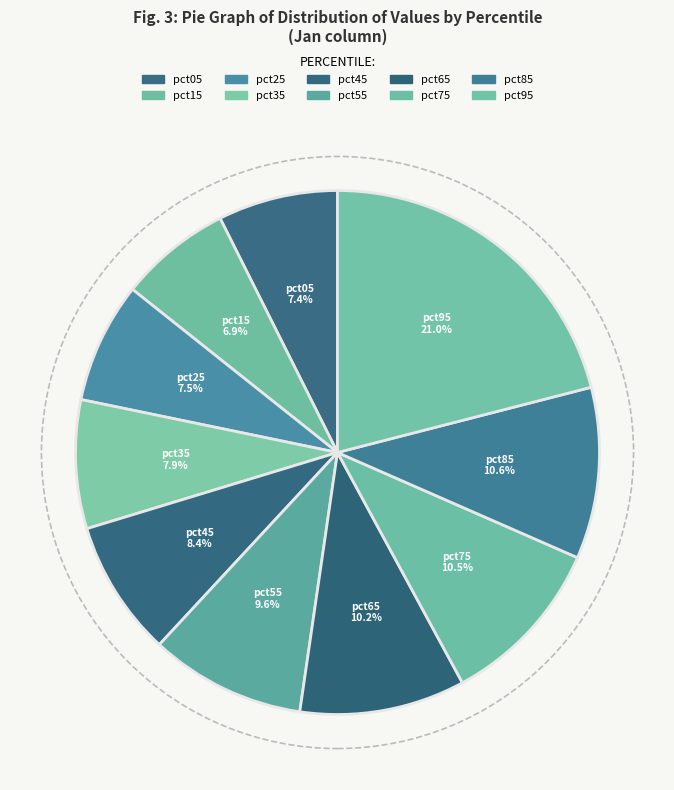

To the nearest percent, what is the average slice percentage?

10%